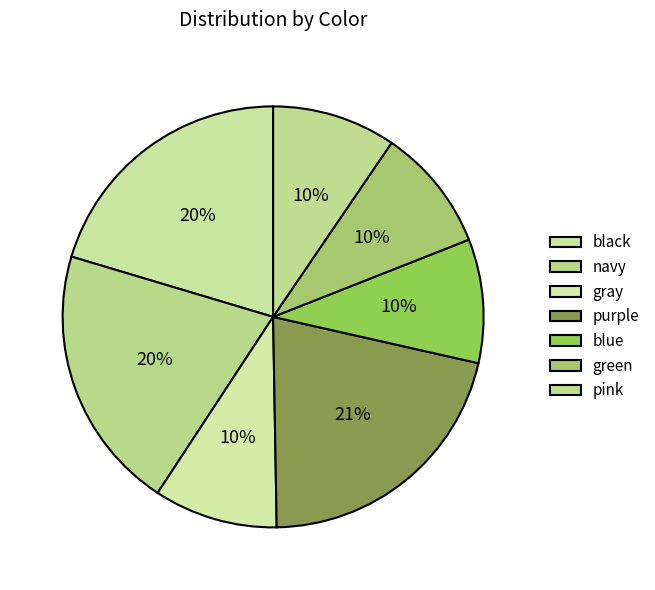

How many slices are in this pie chart?

7